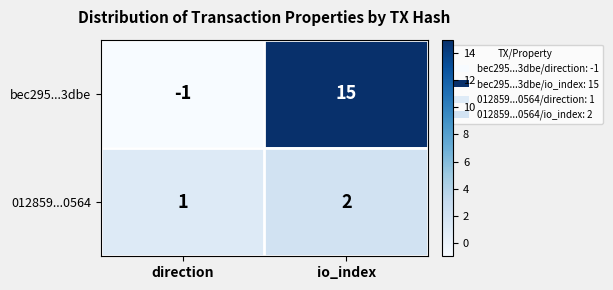

What is the difference between the highest and lowest values at direction?

2